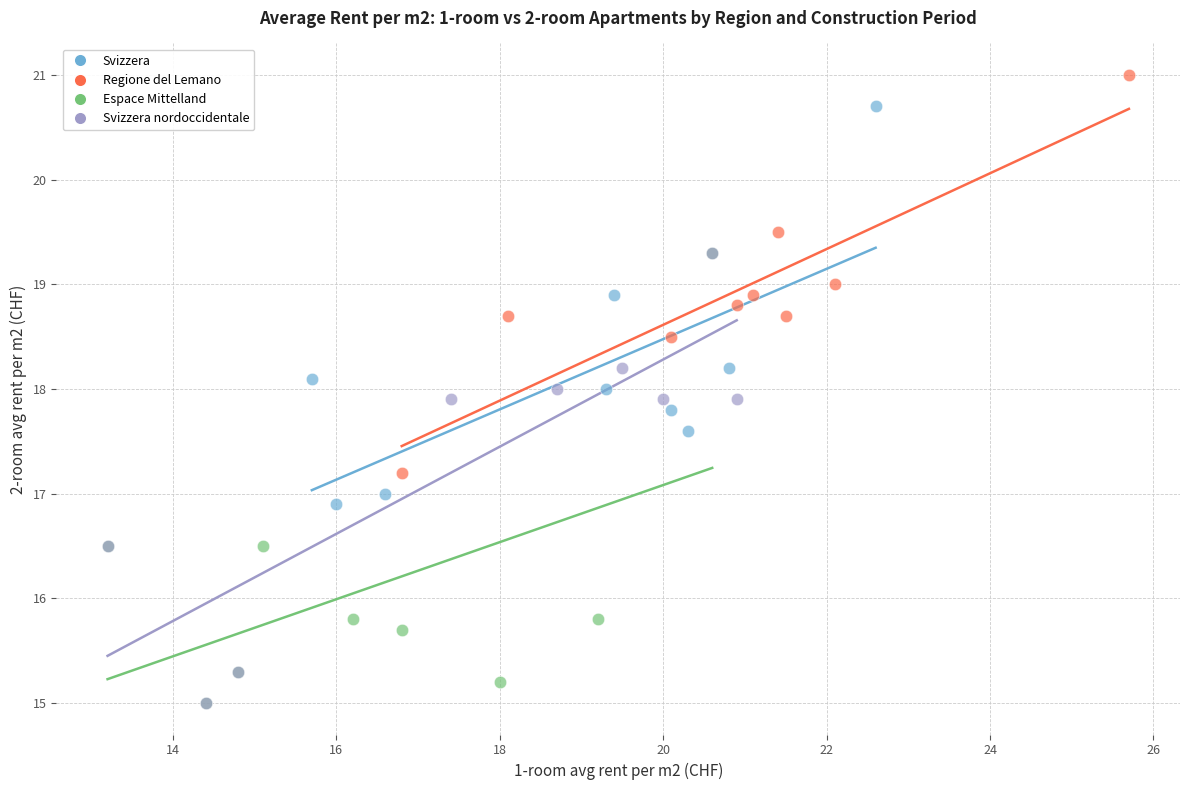

Which series contains the highest Y value?

Regione del Lemano